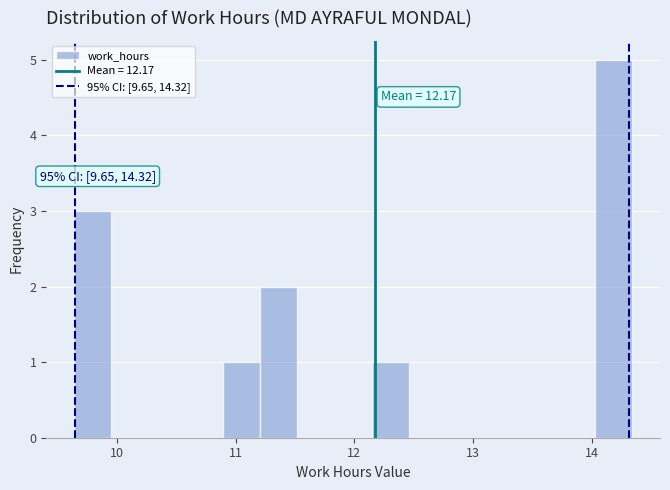

Read against the x-axis, roughly where is the centre of the tallest bar?

14.2